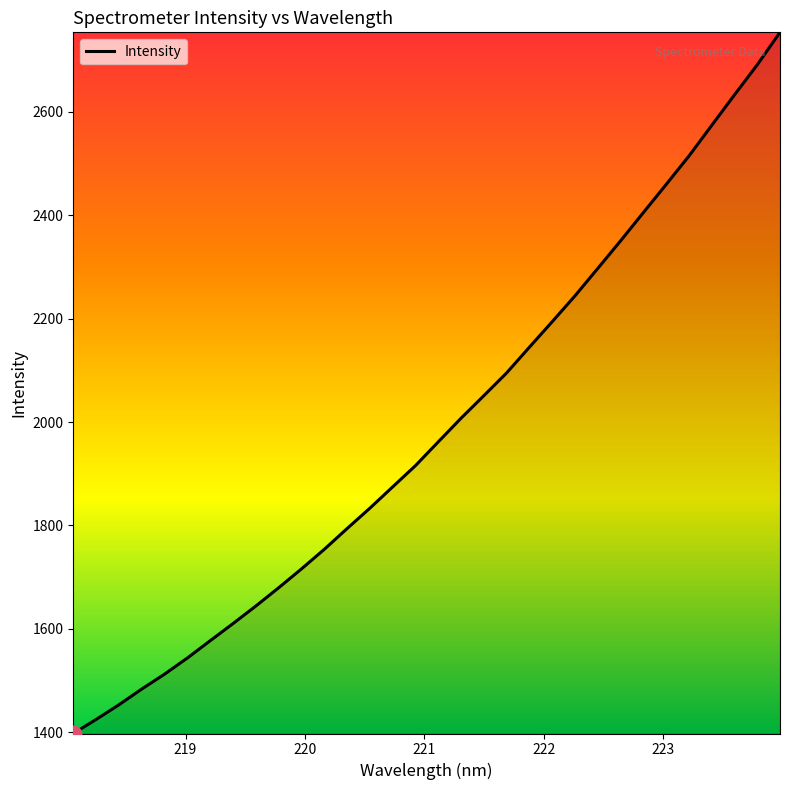

What is the smallest value displayed?

1397.8